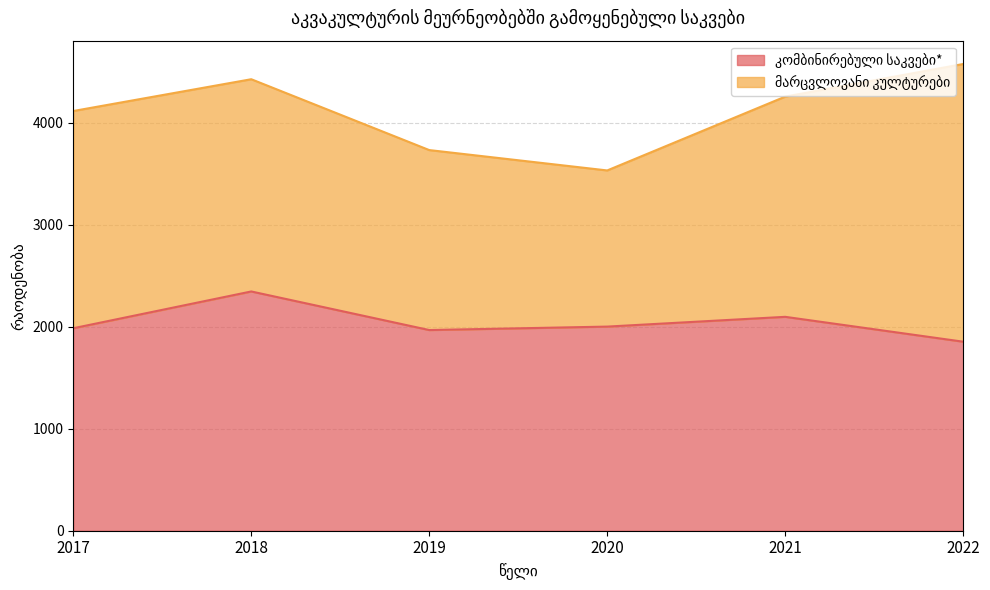

Between 2019 and 2021, which is larger?

2021